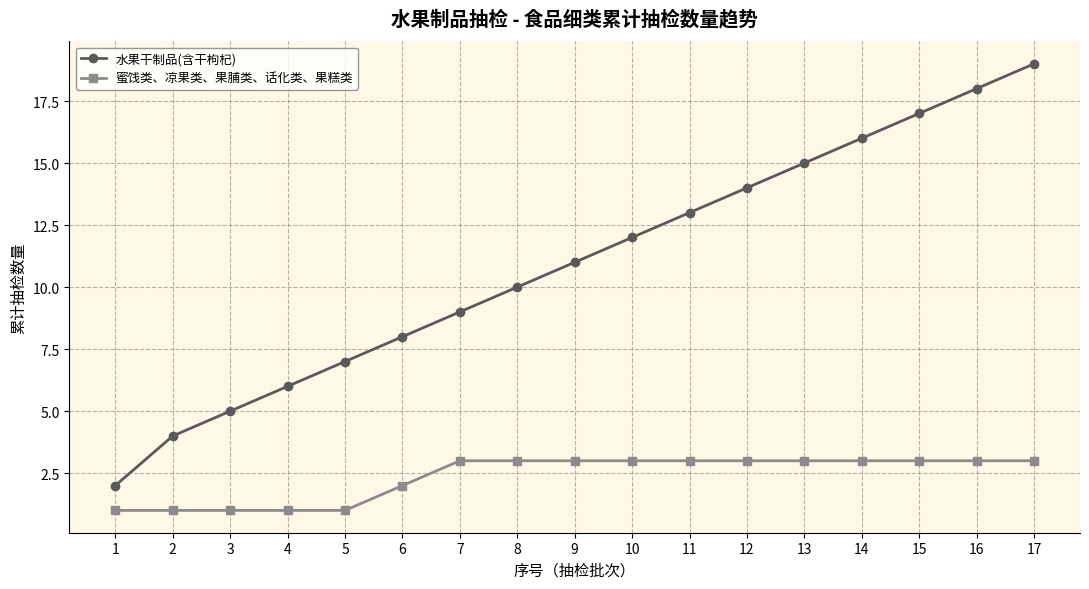

Reading right to left, transcribe all the data shown in this chart.

水果干制品(含干枸杞): 19	18	17	16	15	14	13	12	11	10	9	8	7	6	5	4	2
蜜饯类、凉果类、果脯类、话化类、果糕类: 3	3	3	3	3	3	3	3	3	3	3	2	1	1	1	1	1